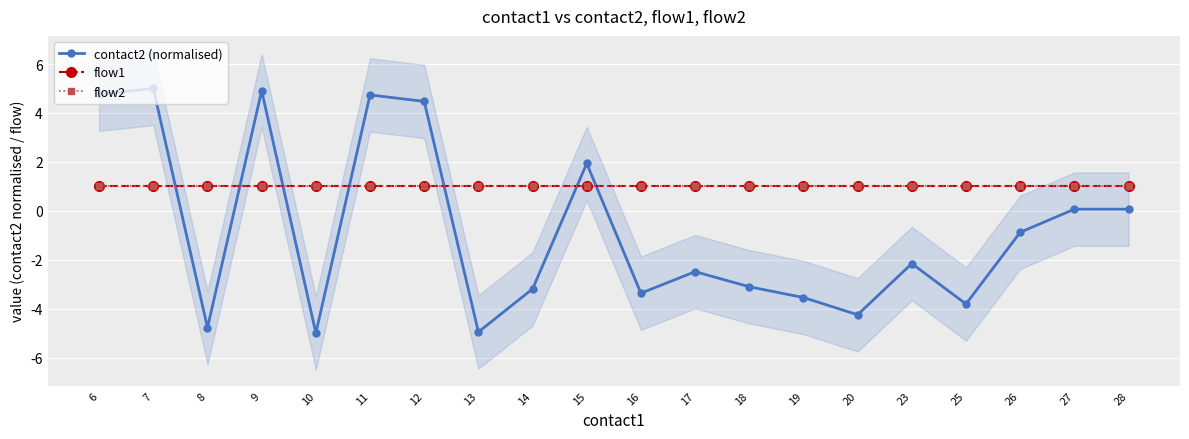

The value of flow1 at 14 is 1.0. True or false?

True